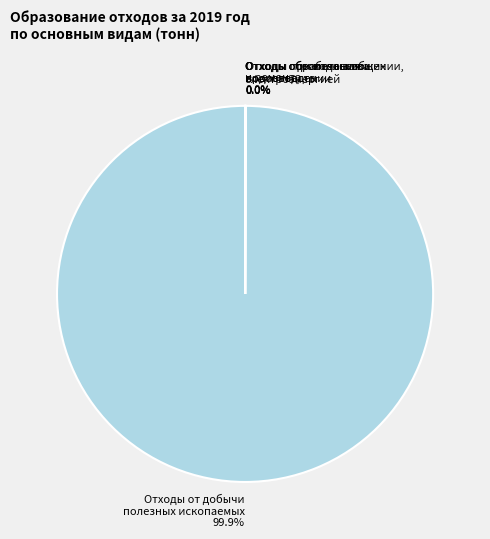

Which category accounts for the majority?

Отходы от добычи полезных ископаемых